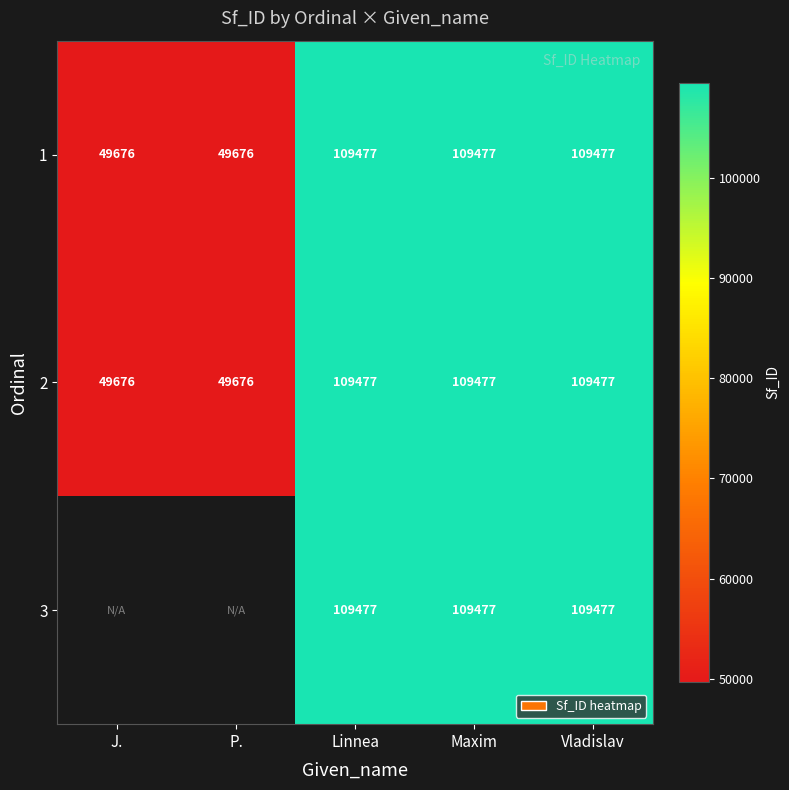

What is the approximate value of 2 at Maxim?

109477